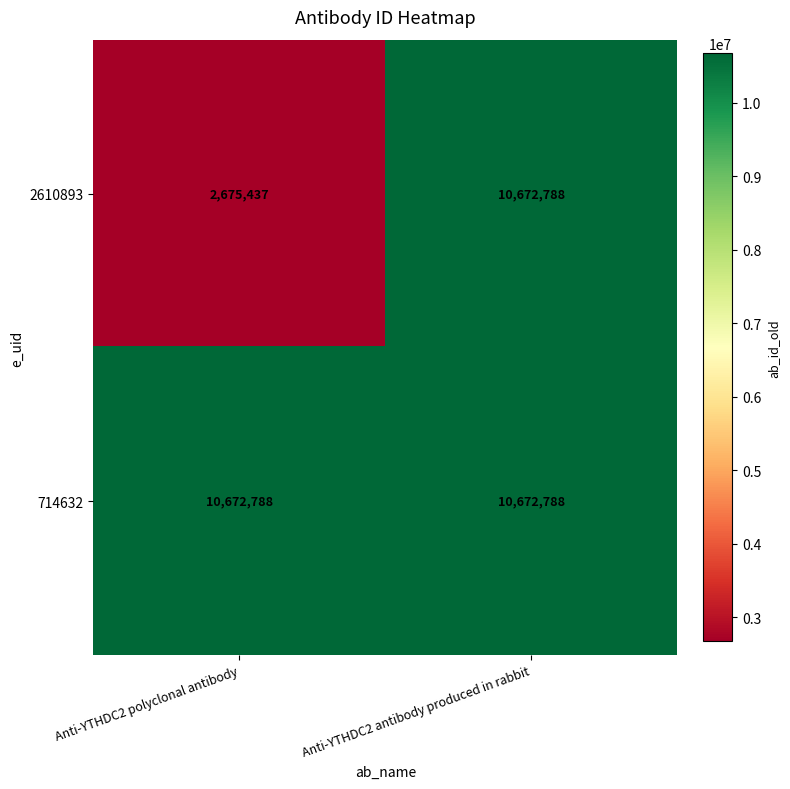

At which category does the chart reach its minimum across all series?

Anti-YTHDC2 polyclonal antibody